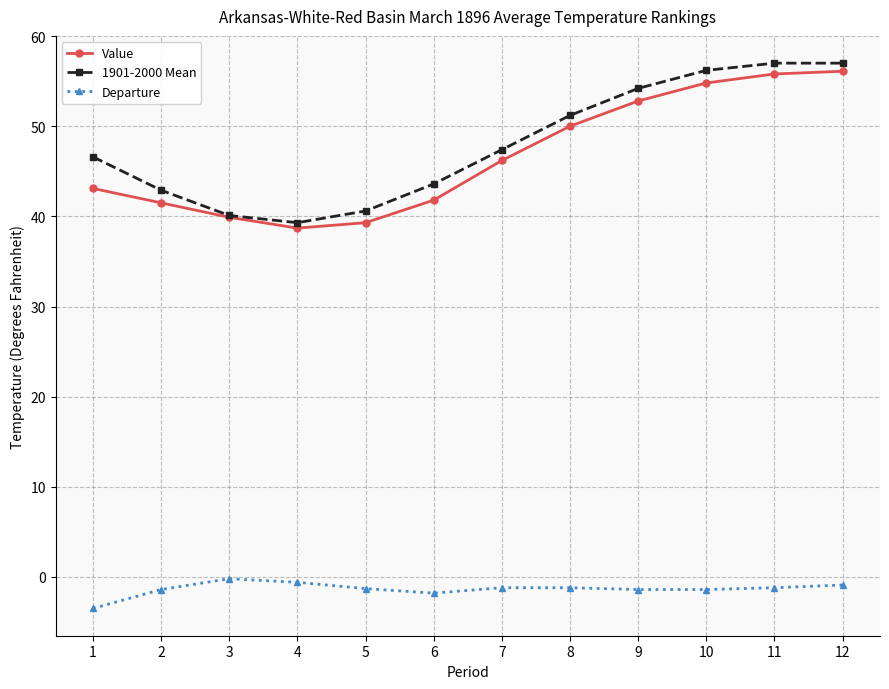

True or false: 1901-2000 Mean and Departure intersect in this chart.

False